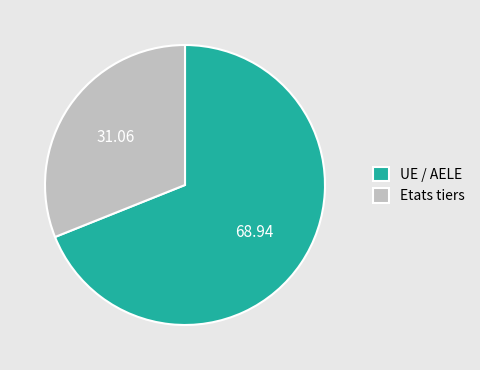

Which slice represents more than half of the pie?

UE / AELE